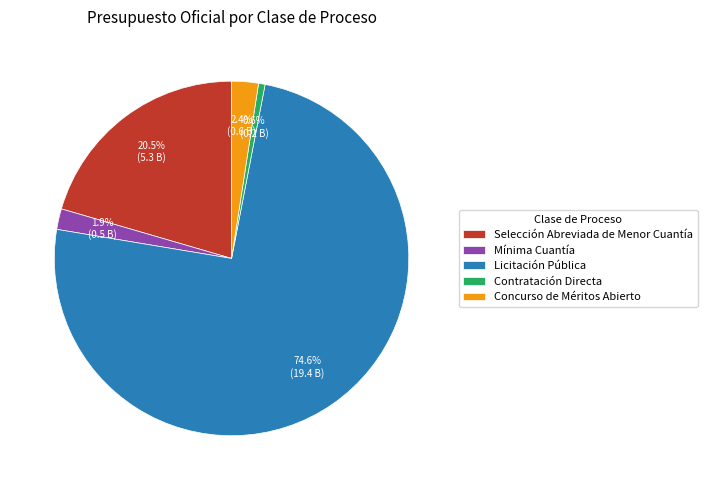

Is it true that Selección Abreviada de Menor Cuantía is 14% of the pie?

False